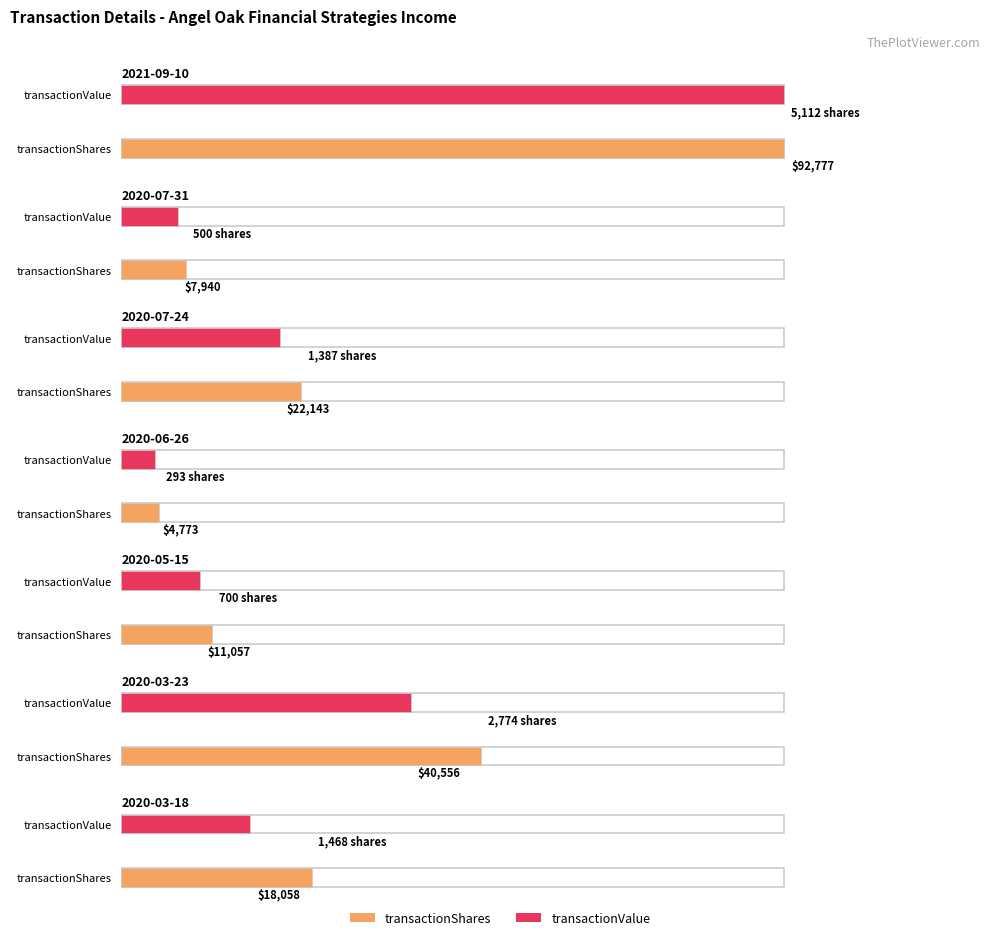

Is it true that transactionPricePerShare equals 21.1 at 2020-03-23?

False